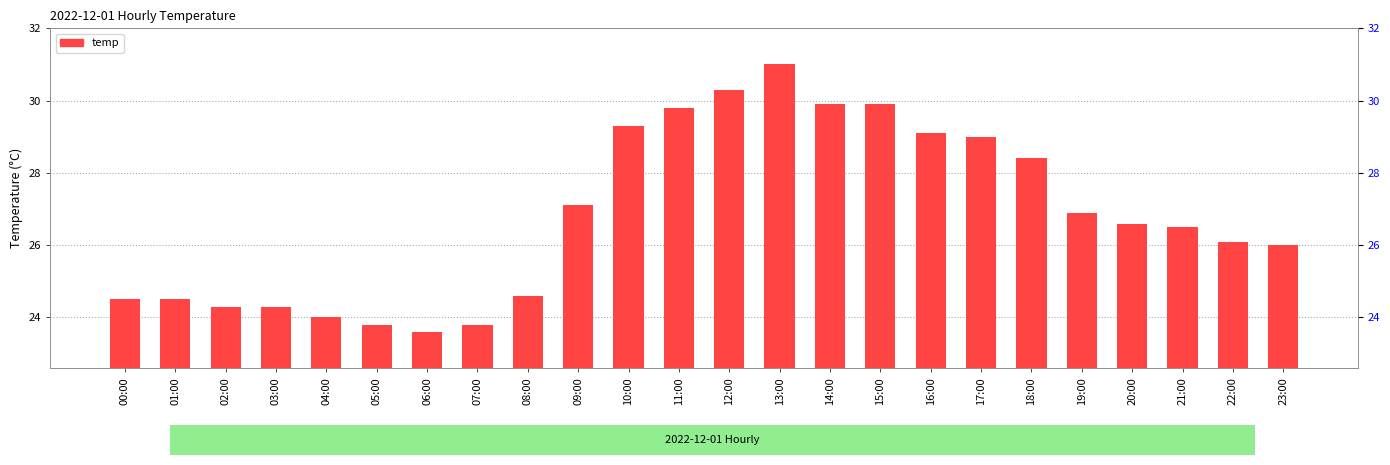

Are the bars horizontal?

No